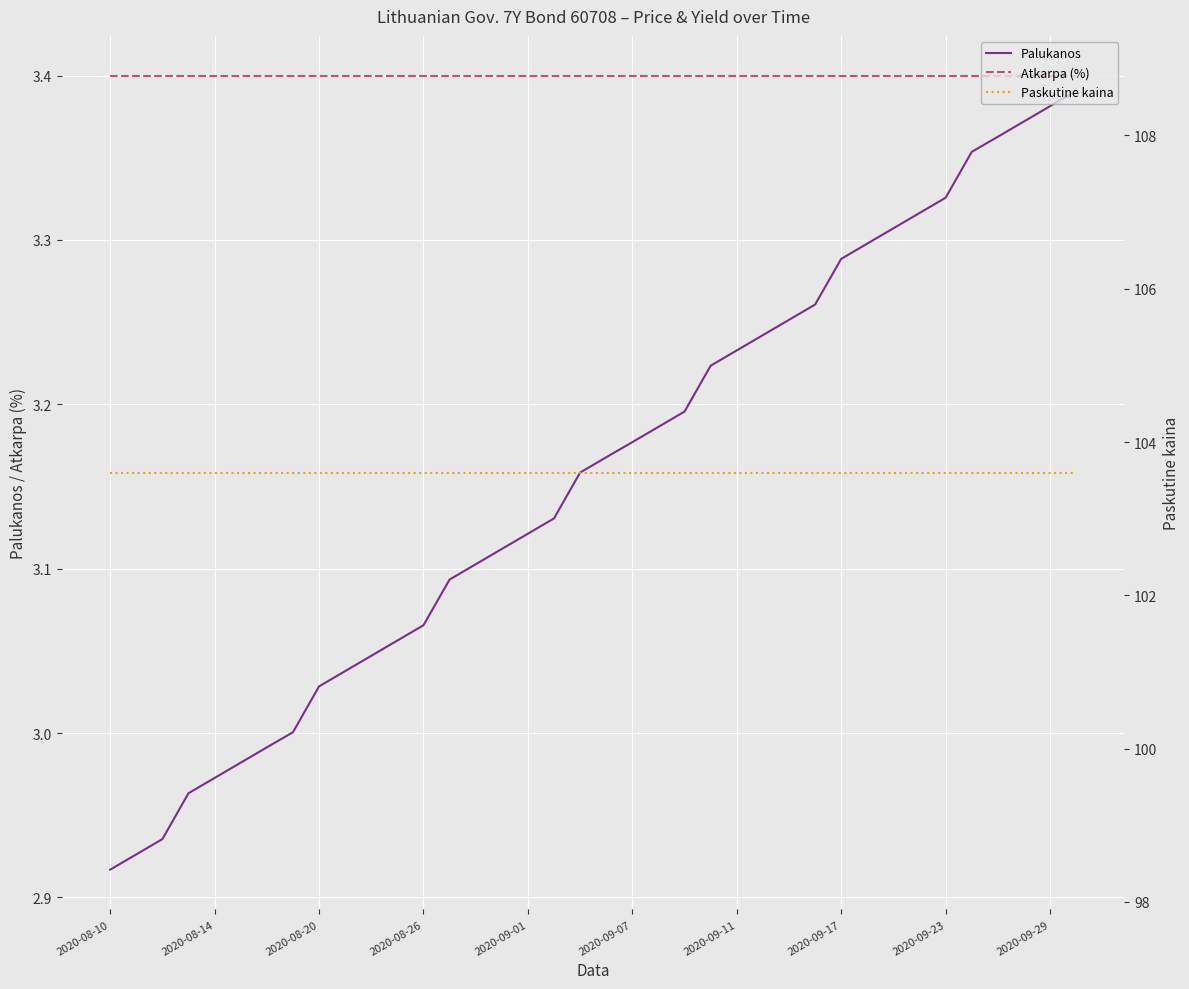

True or false: Atkarpa (%) has more than 1 points higher than both neighbors.

False